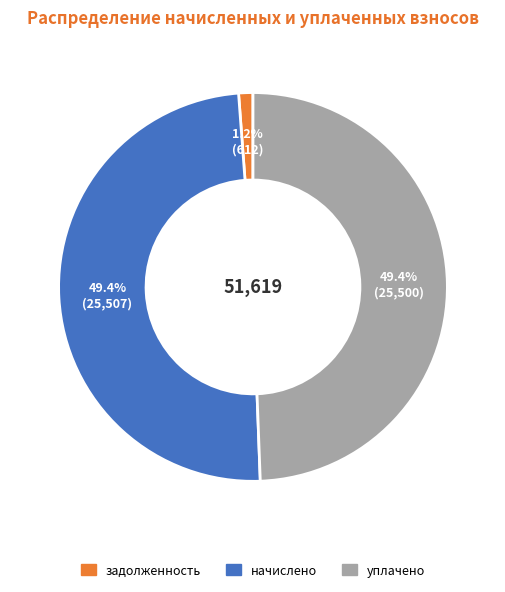

Does any single category account for the majority?

No